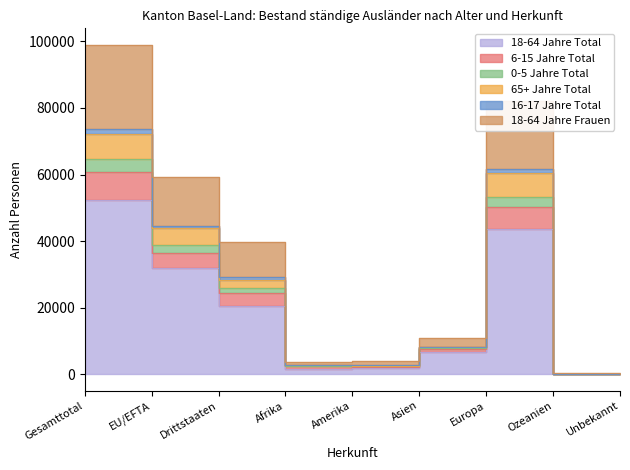

What is the label of the 3rd point from the right?

Europa